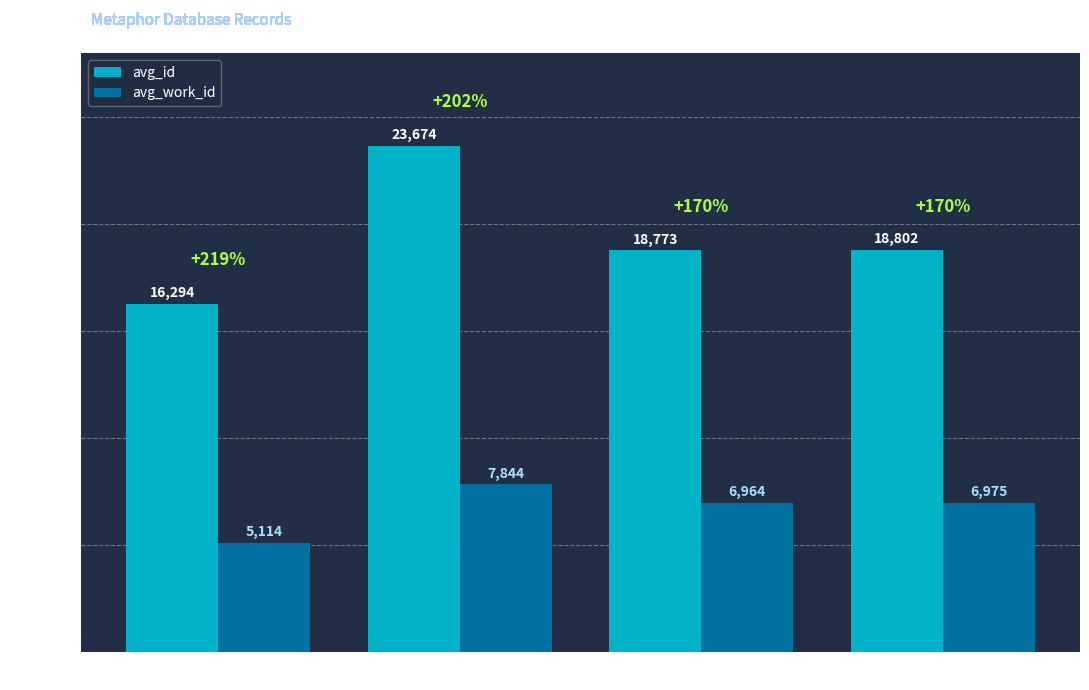

How many distinct data groups are displayed?

2